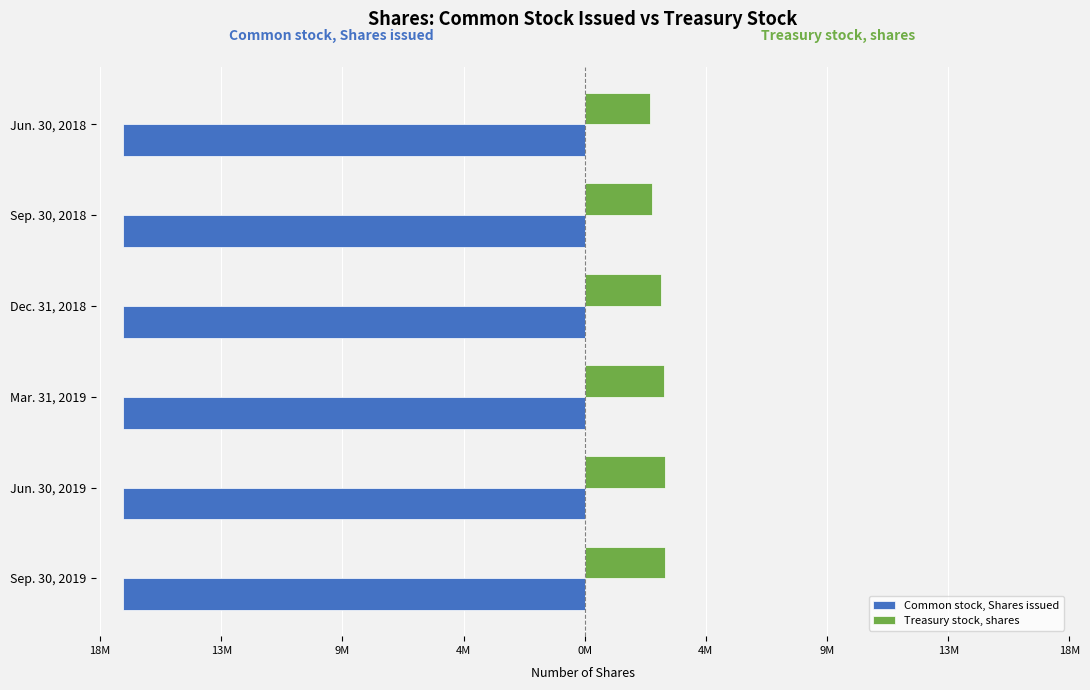

Which series has the widest spread of values?

Treasury stock, shares